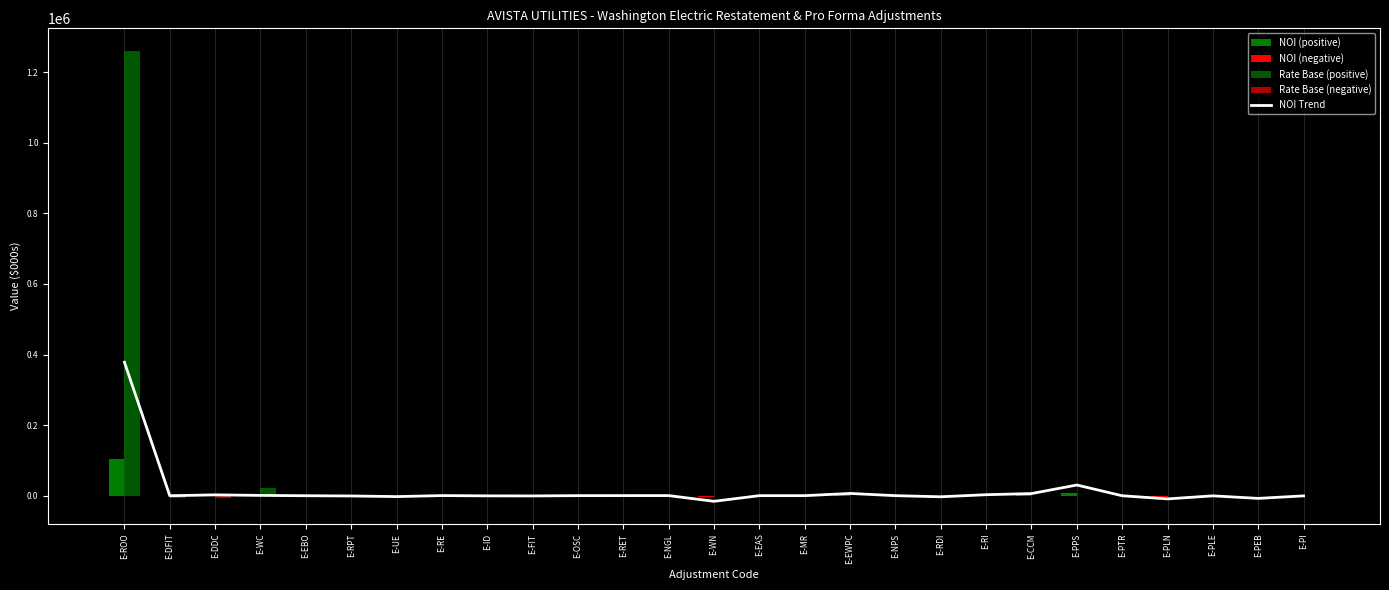

What is the label of the 10th bar from the right?

E-NPS